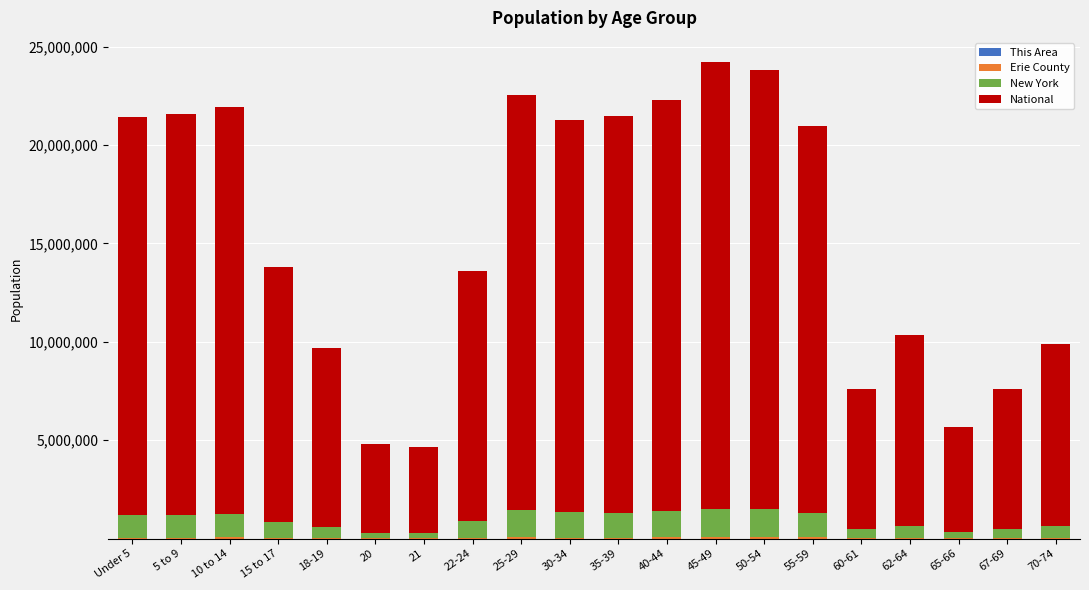

At which label is National closest to 13531442?

15 to 17